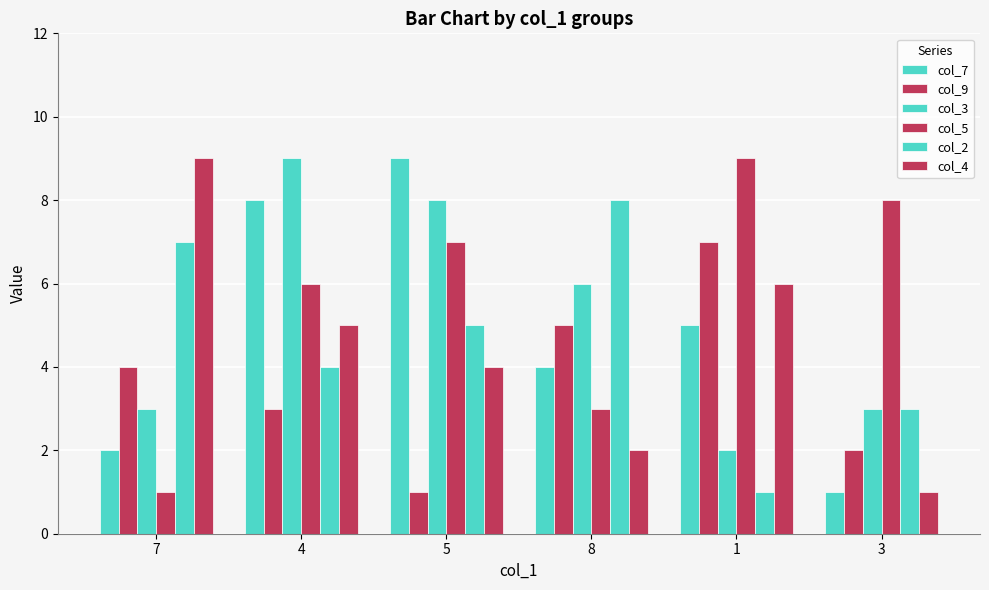

What is the highest value of the col_3 series?

9